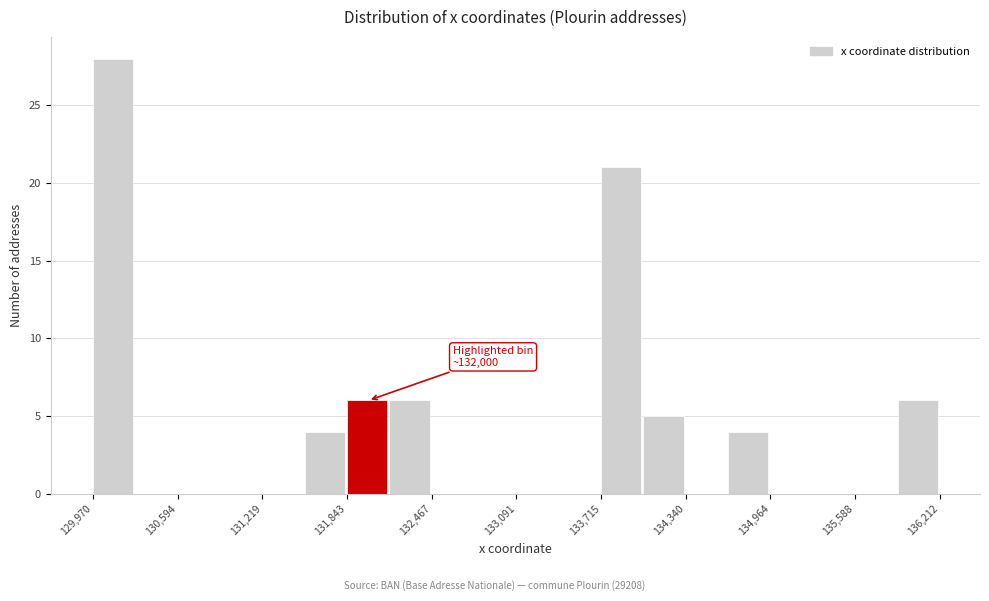

Around what value on the x-axis is the tallest bar? Give the approximate position of its centre, as read against the axis.

130100